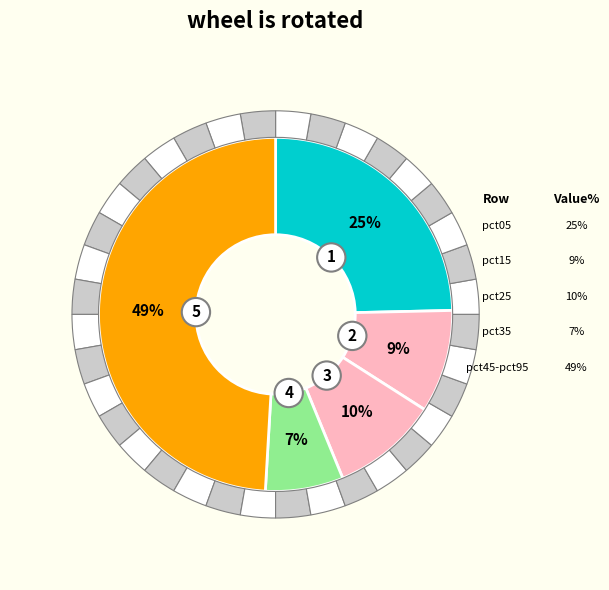

Is the sum of pct25 and pct45 greater than half?

No